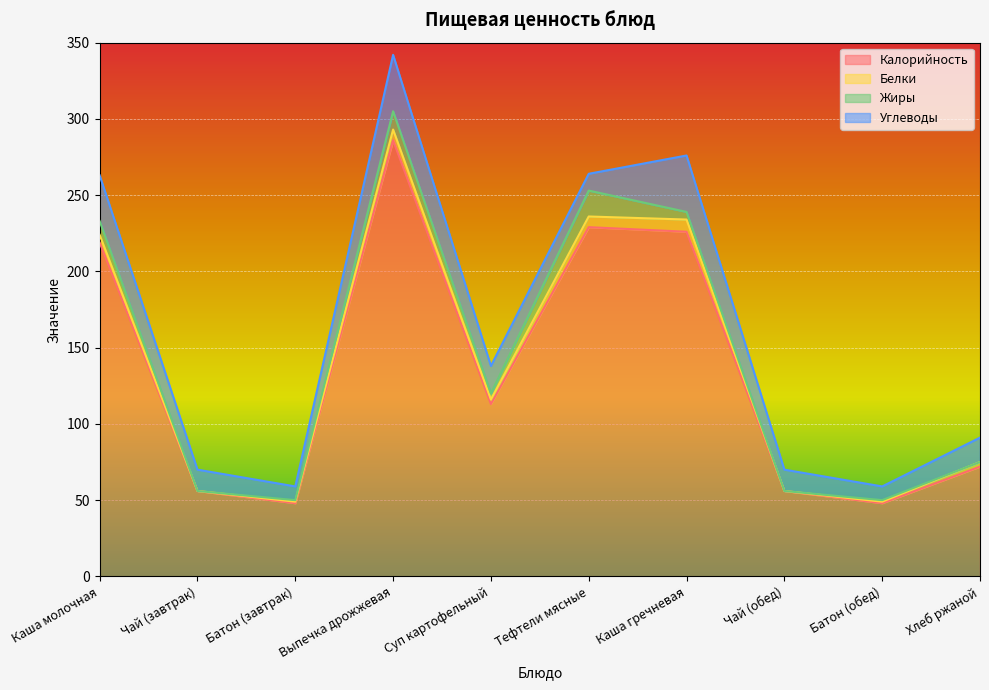

What is the minimum value for Калорийность?

48